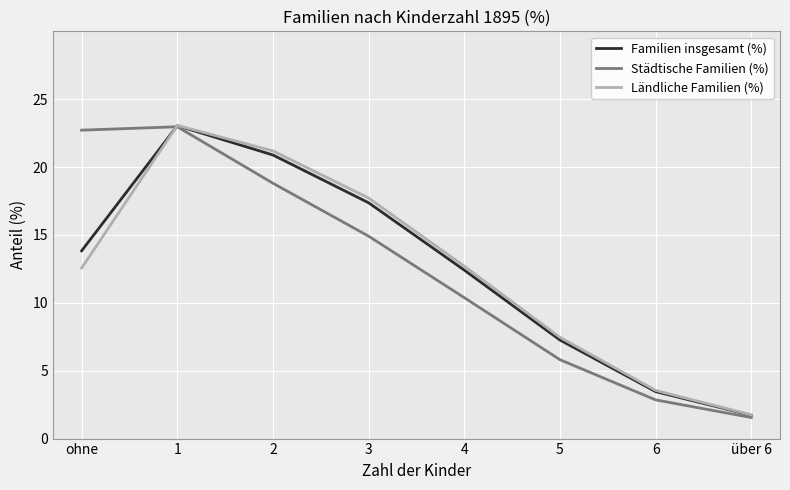

What is the difference between the Familien insgesamt (%) values at 1 and über 6?

21.3